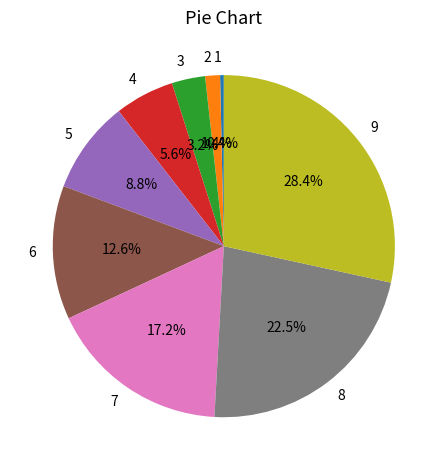

Is there any slice that represents more than half of the pie?

No